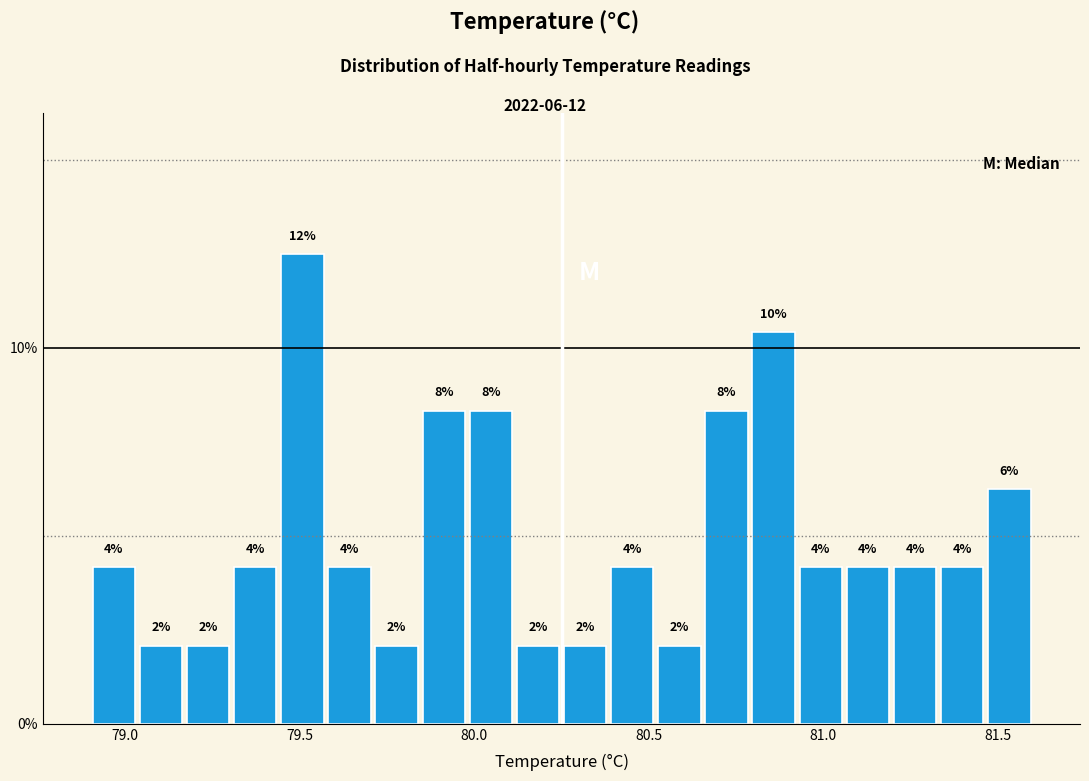

Around what value on the x-axis is the tallest bar? Give the approximate position of its centre, as read against the axis.

79.50